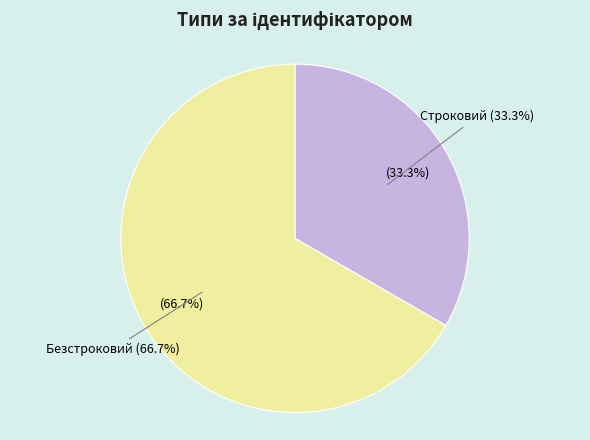

What is the total percentage of Безстроковий and Строковий?

100.0%